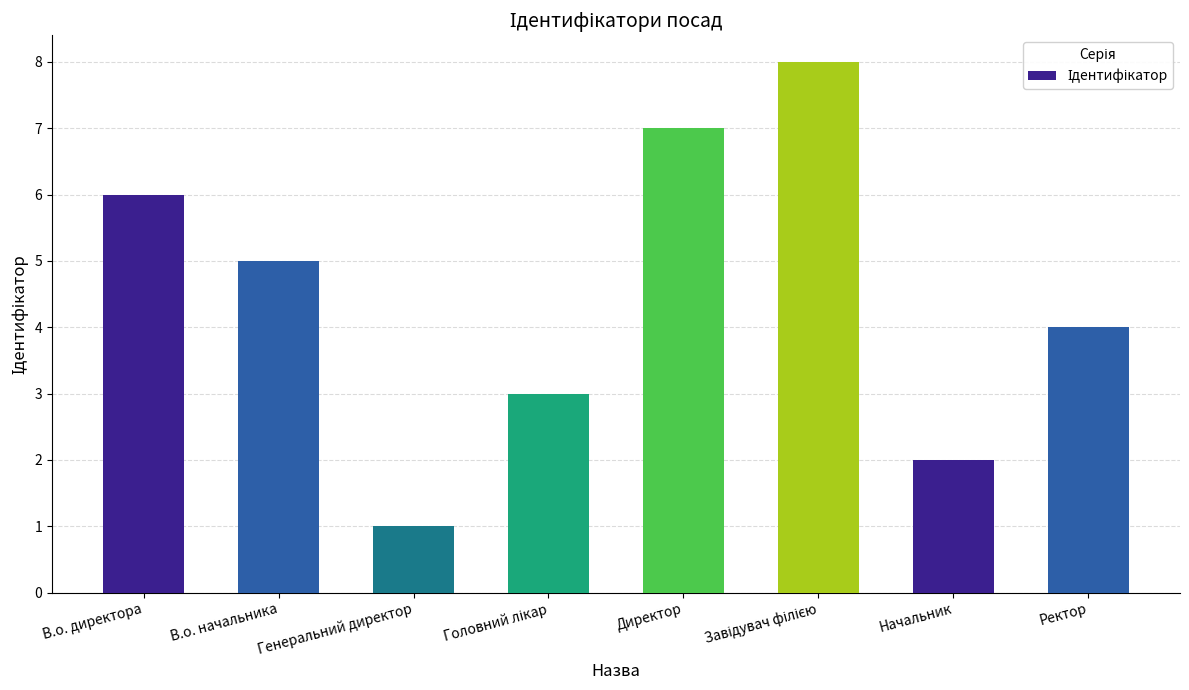

The value at Ректор is 2. True or false?

False